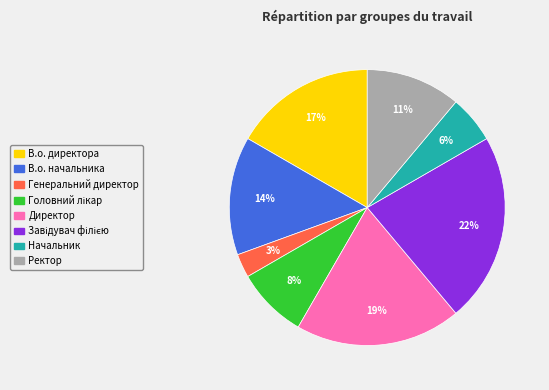

To the nearest percent, what percentage of the pie is Генеральний директор?

3%